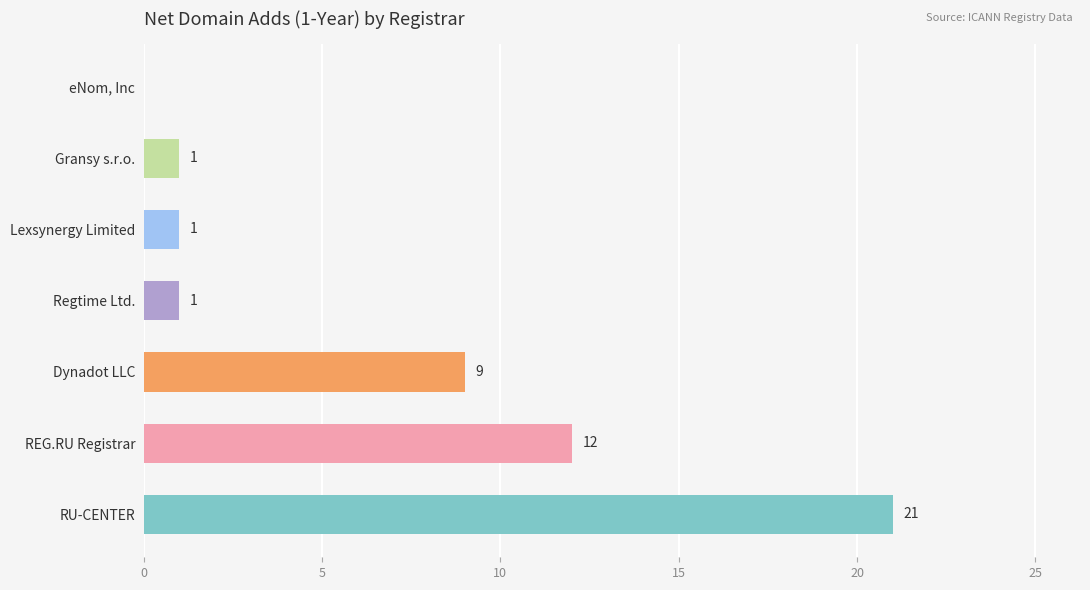

Reading top to bottom, extract all data points from this chart.

eNom, Inc=0	Gransy s.r.o.=1	Lexsynergy Limited=1	Regtime Ltd.=1	Dynadot LLC=9	REG.RU Registrar=12	RU-CENTER=21